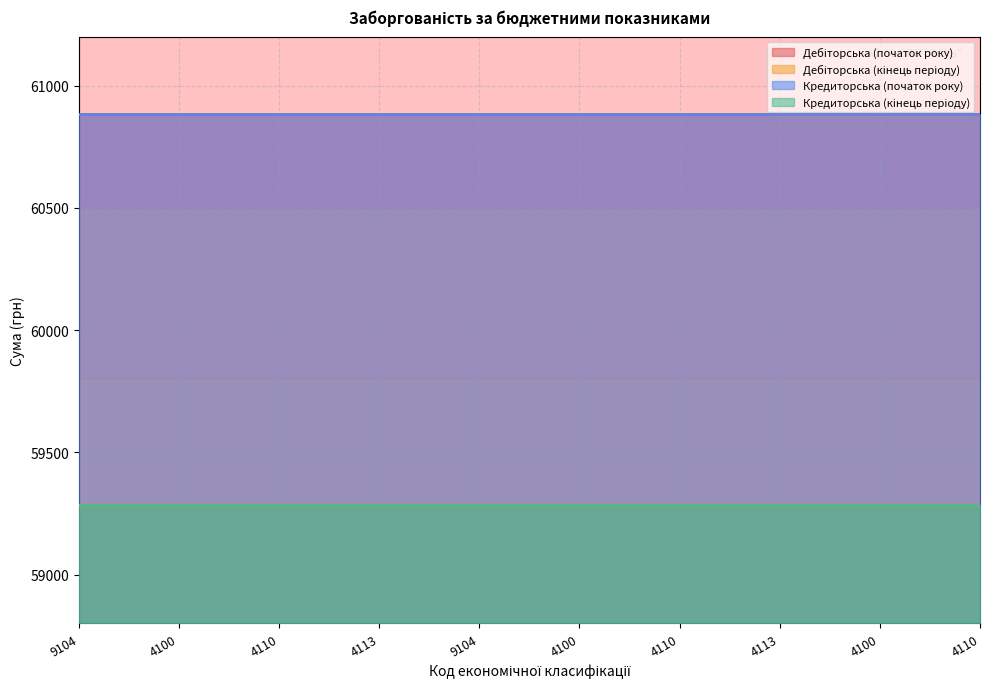

The Дебіторська (кінець періоду) series shows 59284.4 at 4100. True or false?

True